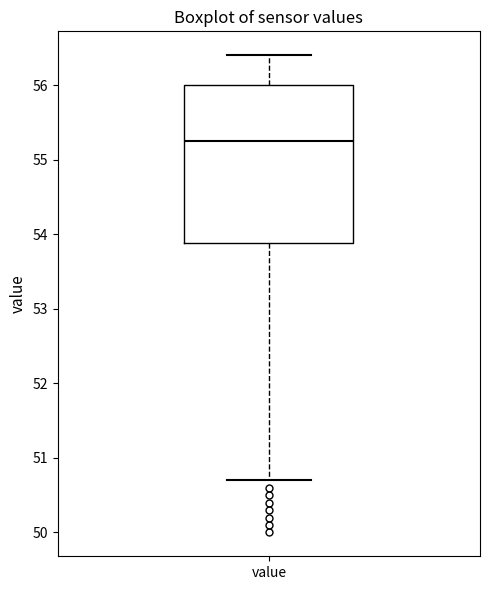

Transcribe this box plot: give where the median line is, the range the box spans, and where the two whiskers end, as read against the y-axis. The values are not printed on the chart, so give them approximately, as read against the axis.

median 55.3, box 53.9 to 56.0, whiskers 50.7 to 56.4